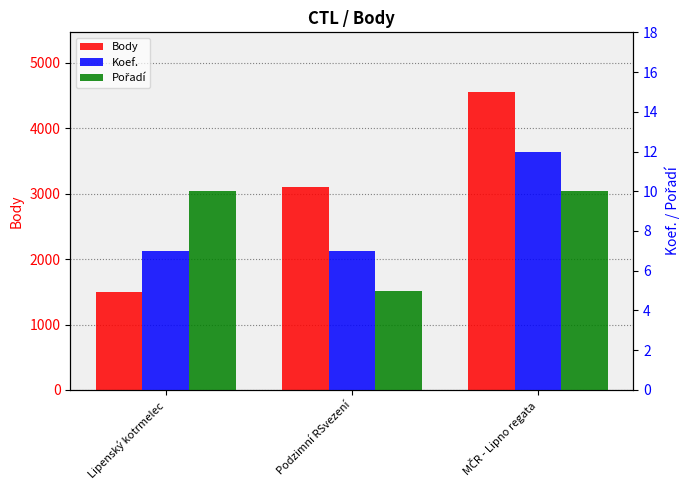

At which label is Pořadí closest to 7?

Podzimní RSvezení